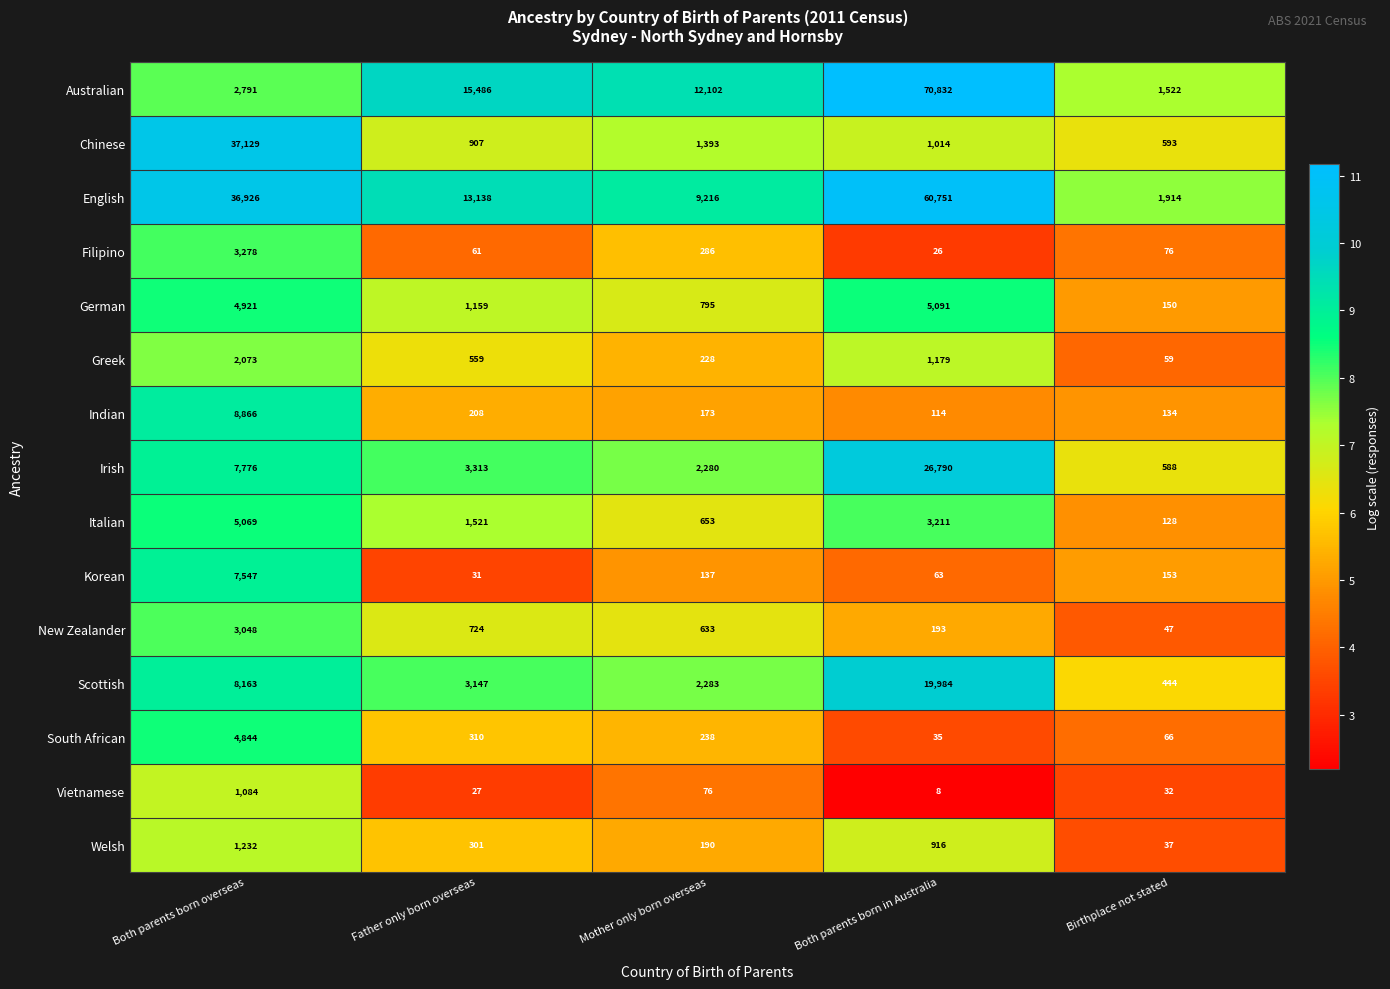

Which category has the highest value in the Indian series?

Both parents born overseas